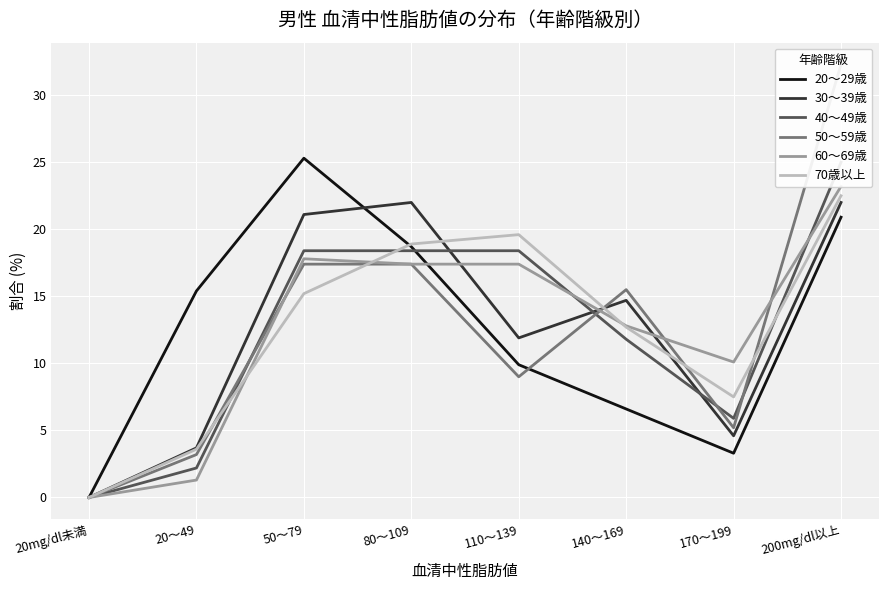

Count the number of data series in this chart.

6